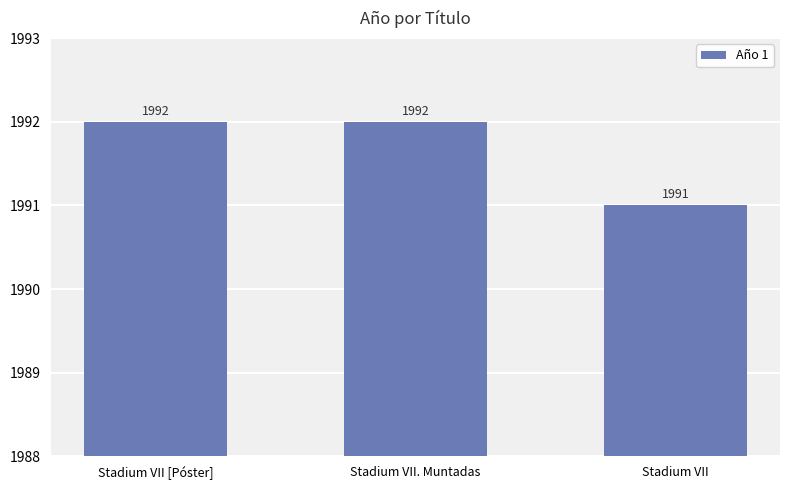

What is the maximum value shown in the chart?

1992